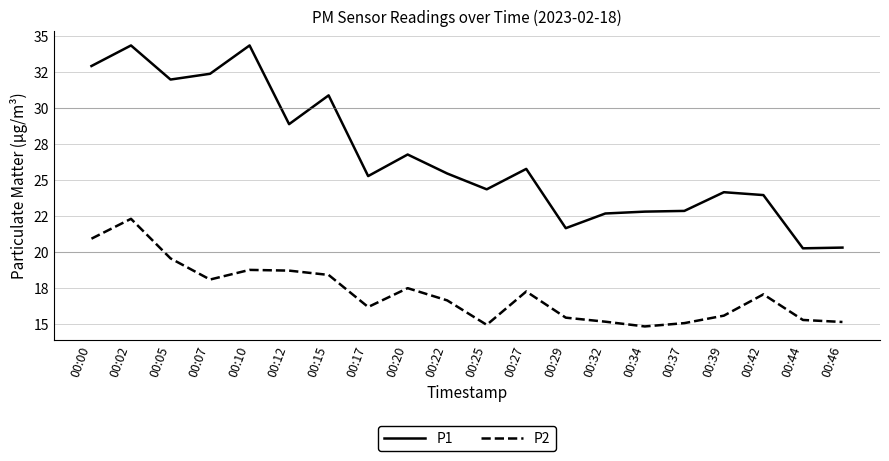

Rank the series by their maximum value, from lowest to highest.

P2, P1